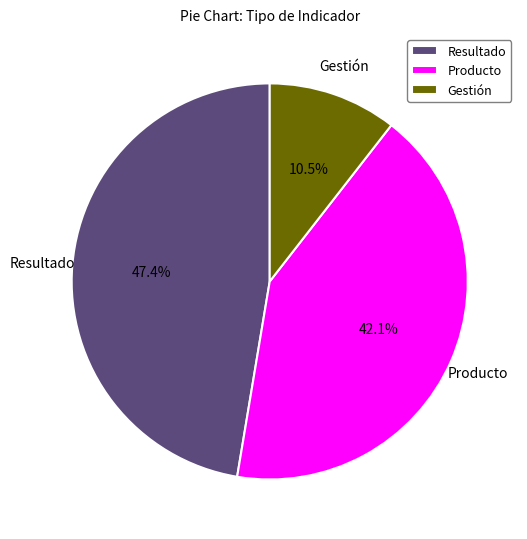

What percentage is NOT represented by Resultado?

52.6%